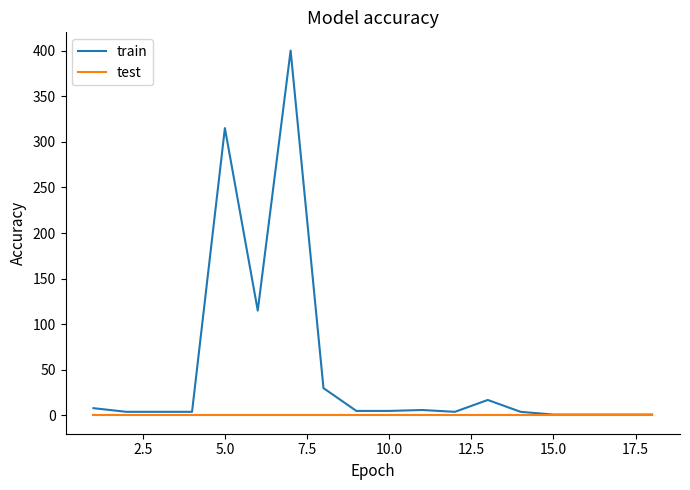

Which series has the largest range (max minus min)?

train